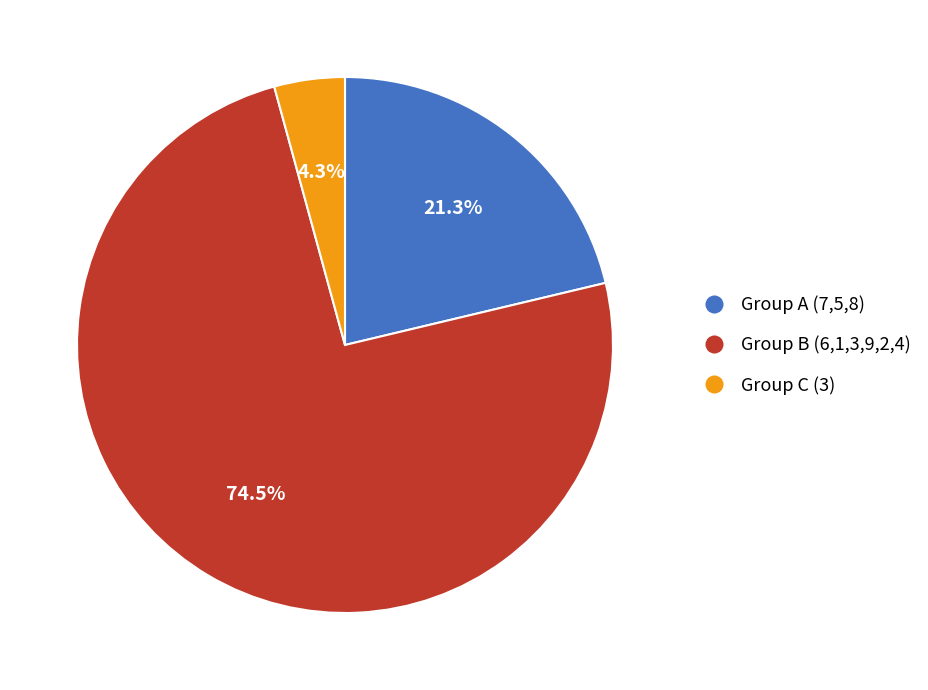

Is the sum of Group A (7,5,8) and Group B (6,1,3,9,2,4) greater than half?

Yes